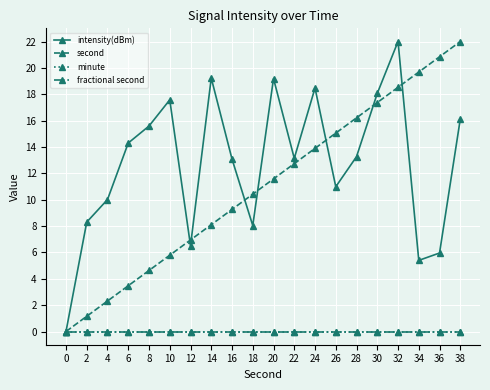

True or false: second has more than 0 interior local peaks.

False